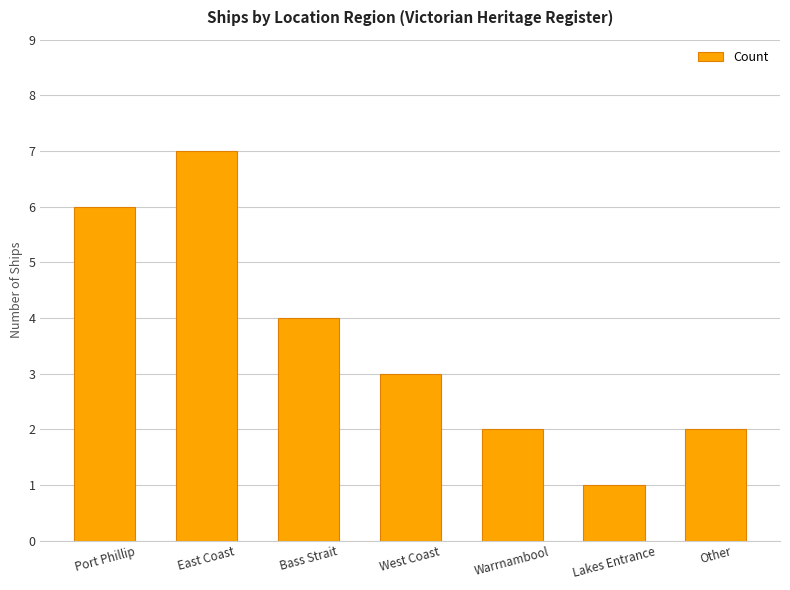

Which label corresponds to the smallest value in the chart?

Lakes Entrance